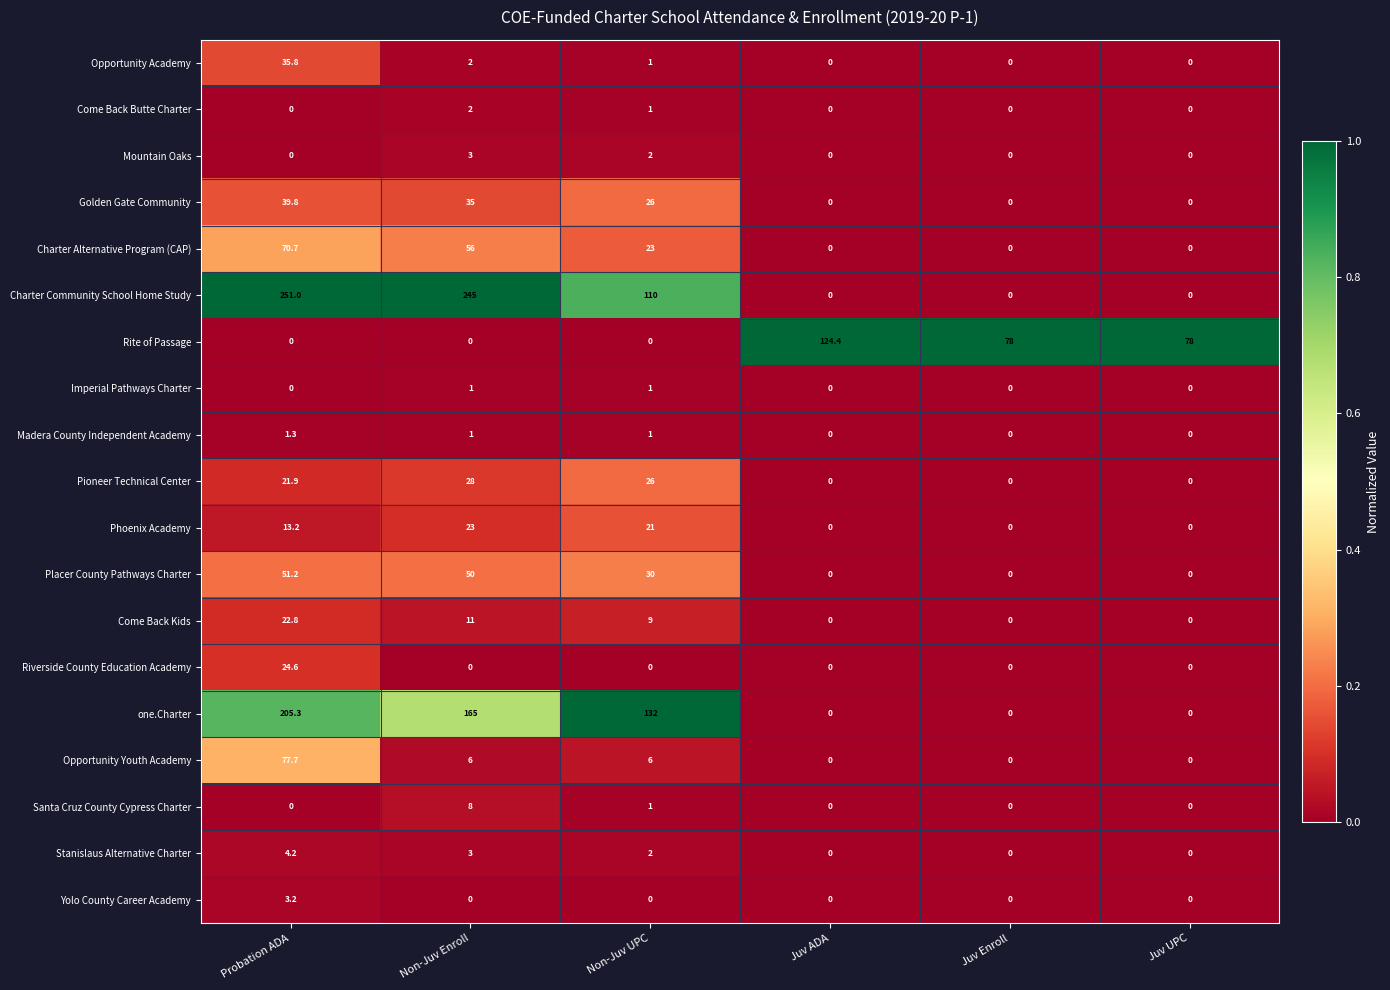

Which series has the widest spread of values?

Charter Community School Home Study